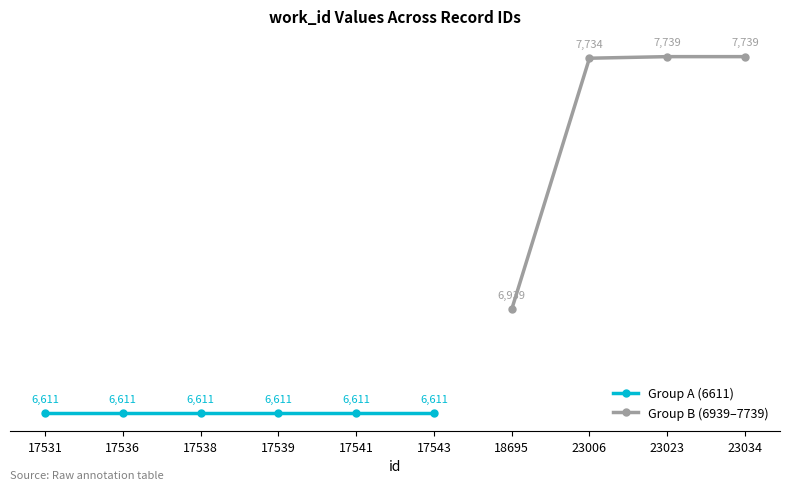

List the labels in order of value, smallest first.

17531, 17536, 17538, 17539, 17541, 17543, 18695, 23006, 23023, 23034